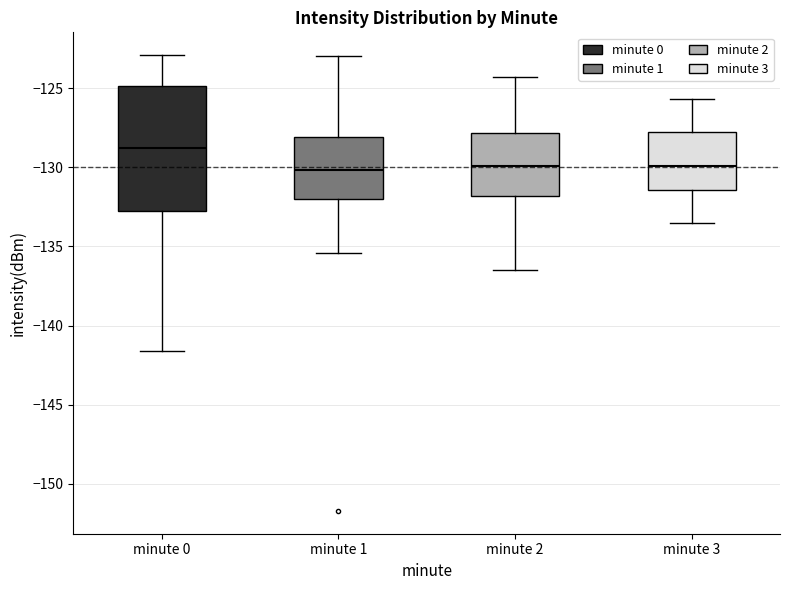

Comparing the boxes themselves (not the whiskers), which one is the tallest?

minute 0